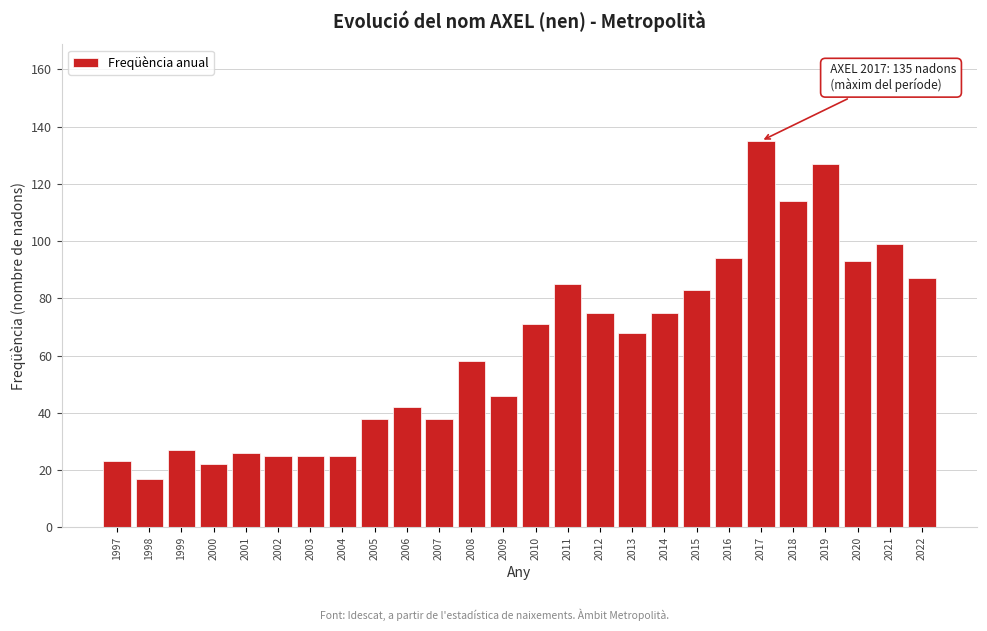

Reading left to right, list all the values displayed in this chart.

1997=23	1998=17	1999=27	2000=22	2001=26	2002=25	2003=25	2004=25	2005=38	2006=42	2007=38	2008=58	2009=46	2010=71	2011=85	2012=75	2013=68	2014=75	2015=83	2016=94	2017=135	2018=114	2019=127	2020=93	2021=99	2022=87